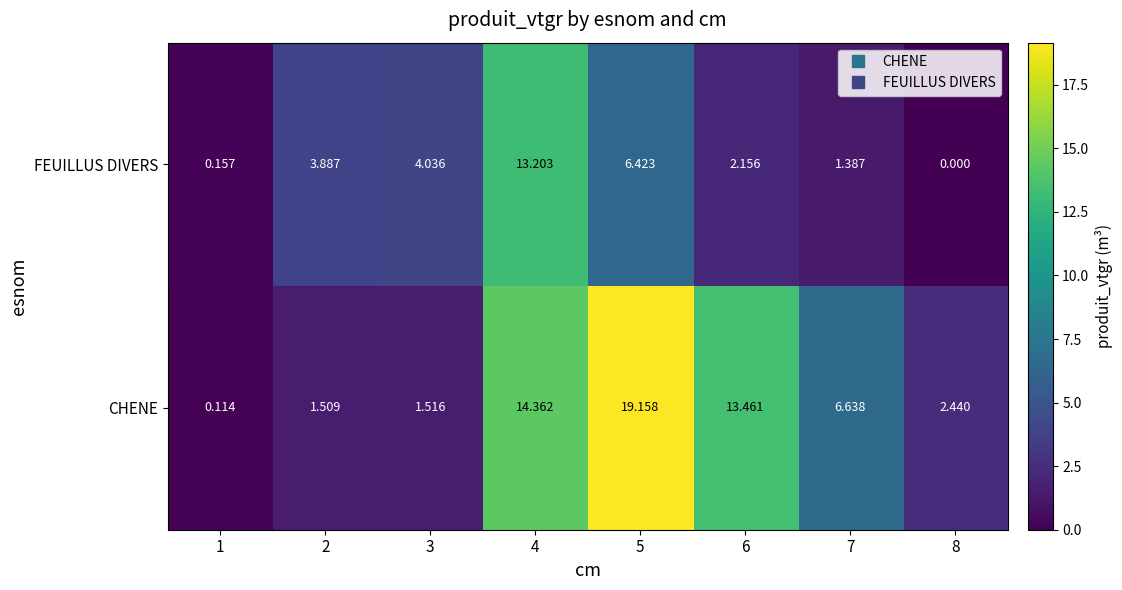

List the series in order of their overall mean, lowest first.

FEUILLUS DIVERS, CHENE